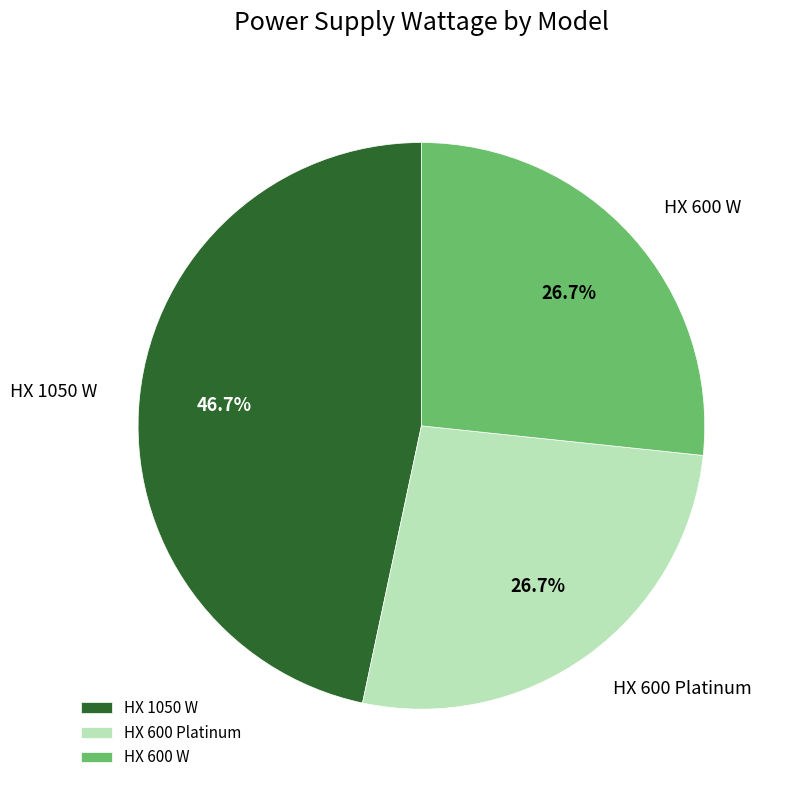

Count the number of slices in the pie.

3